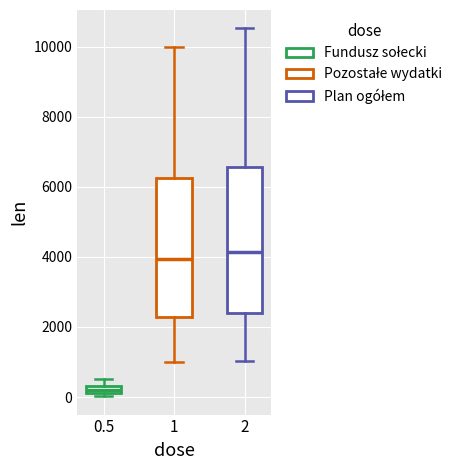

Where does the lower whisker of the box at x = 1 end on the y-axis? The values are not printed on the chart, so give them approximately, as read against the axis.

1000